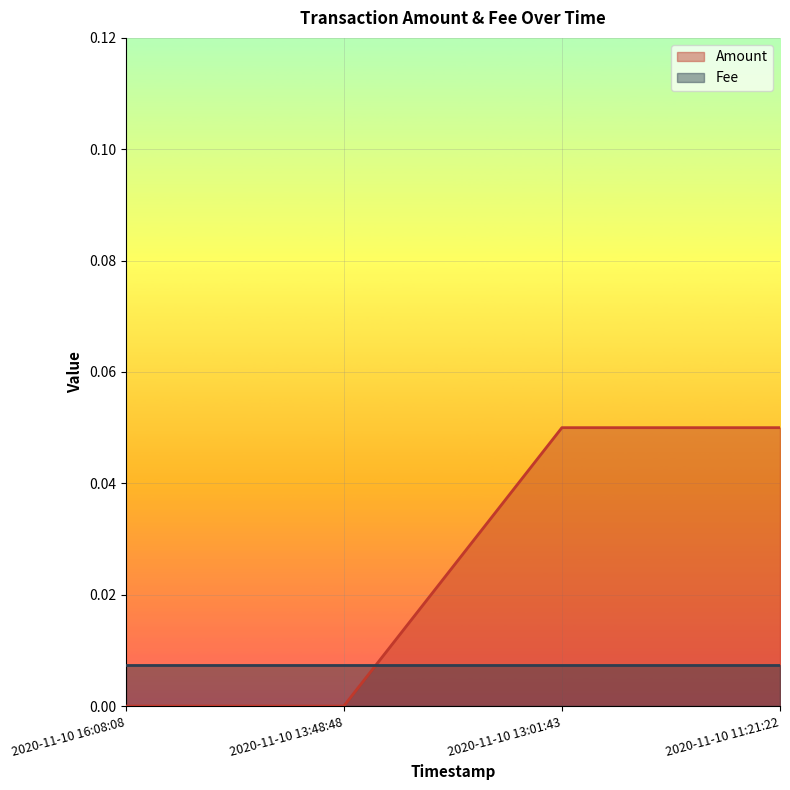

At which category does the chart reach its peak across all series?

2020-11-10 13:01:43